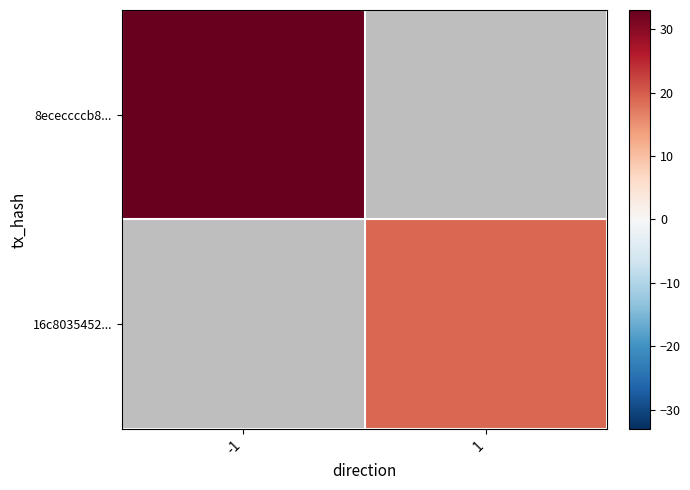

Which series has the widest spread of values?

8ececcccb8...